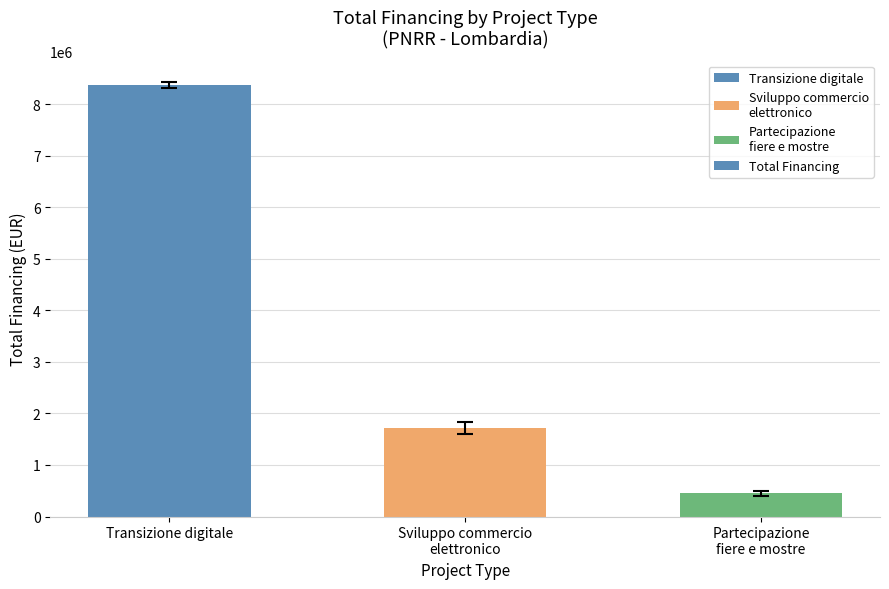

What is the sum of the values at Transizione digitale and Partecipazione
fiere e mostre?

8814800